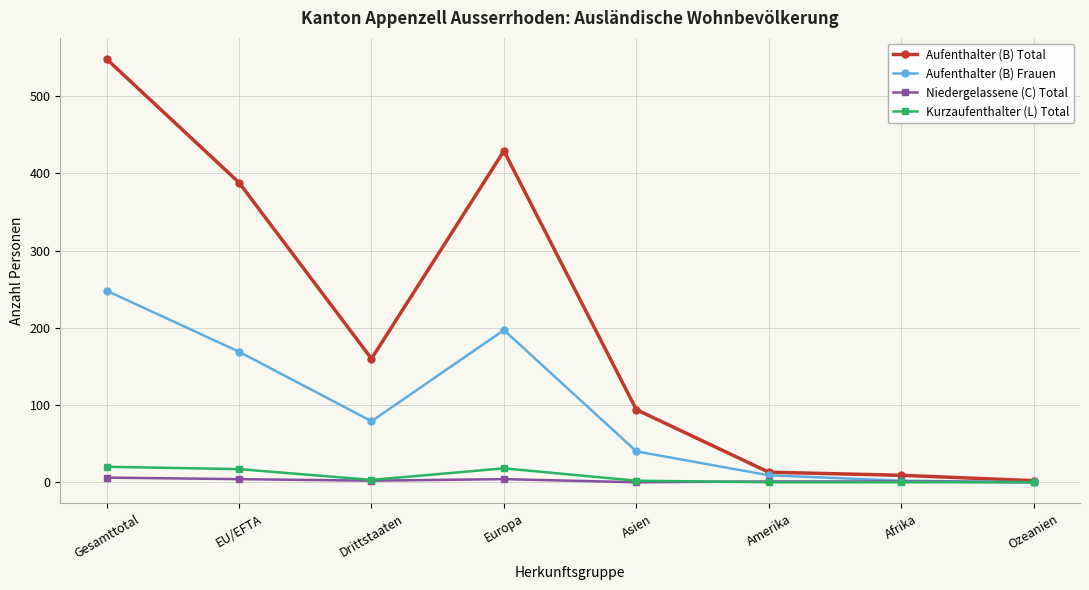

How many data points in Aufenthalter (B) Total are less than 160?

4